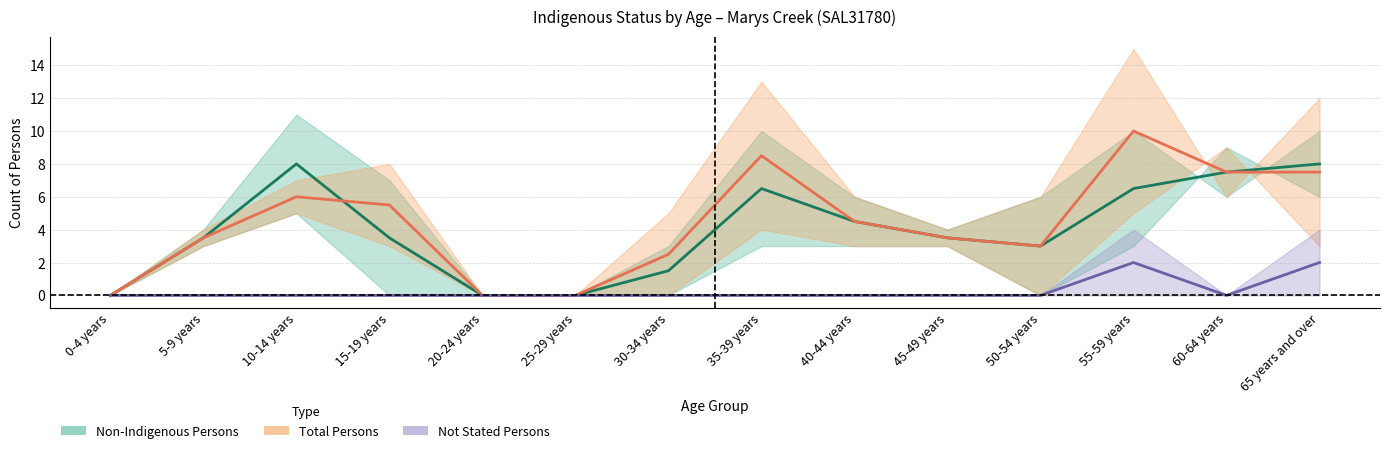

Is it true that Aboriginal Persons equals 0.0 at 45-49 years?

True